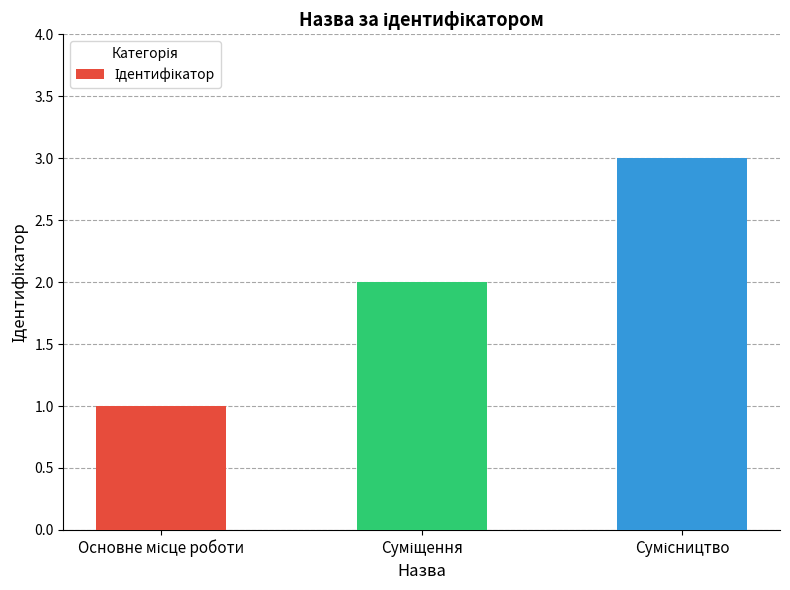

Reading left to right, what are all the values shown in this chart?

1	2	3